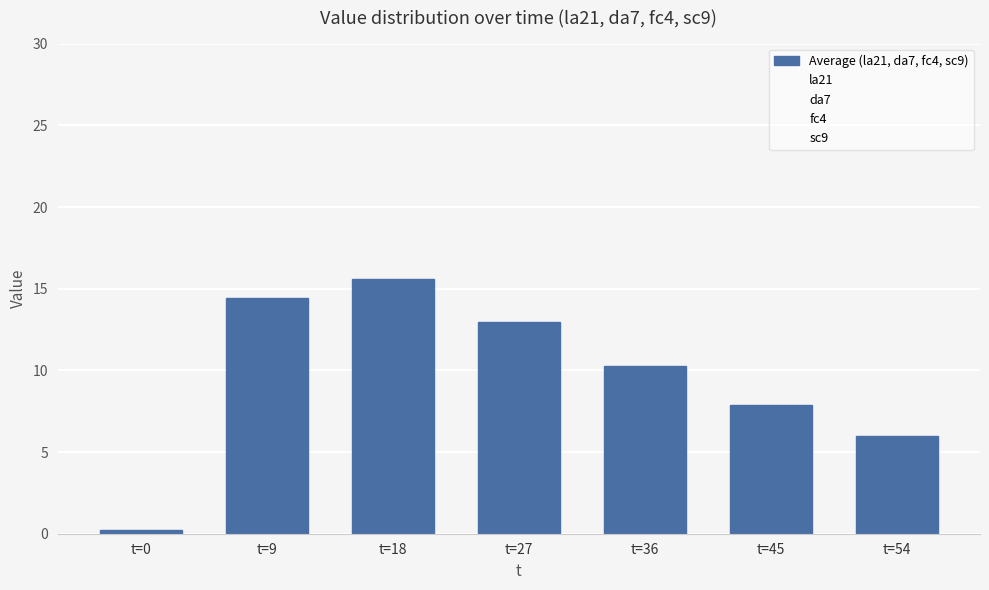

The value at t=18 is 20.8. True or false?

False